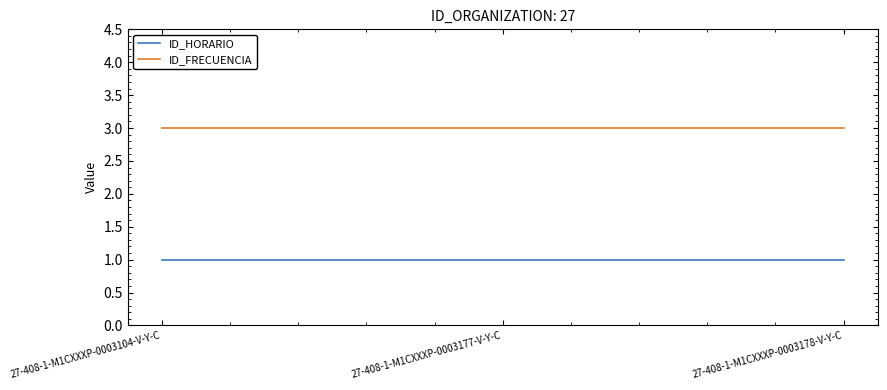

Is it true that ID_HORARIO equals 1 at 27-408-1-M1CXXXP-0003177-V-Y-C?

True